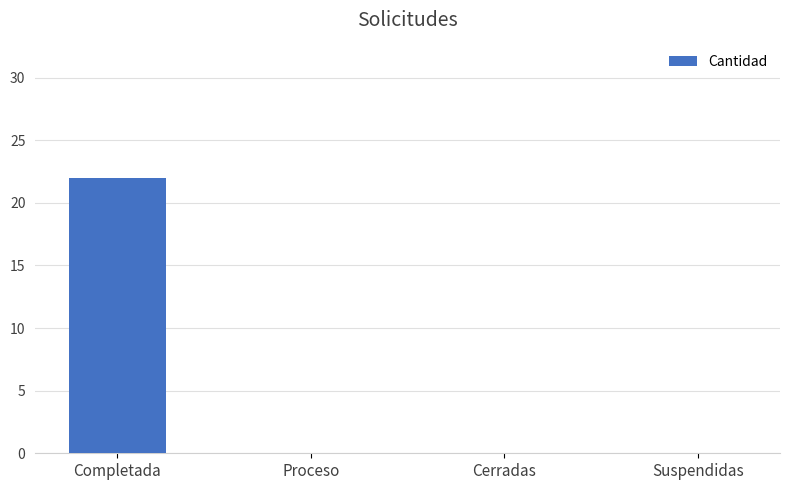

The chart shows a value of 0 at Cerradas. True or false?

True